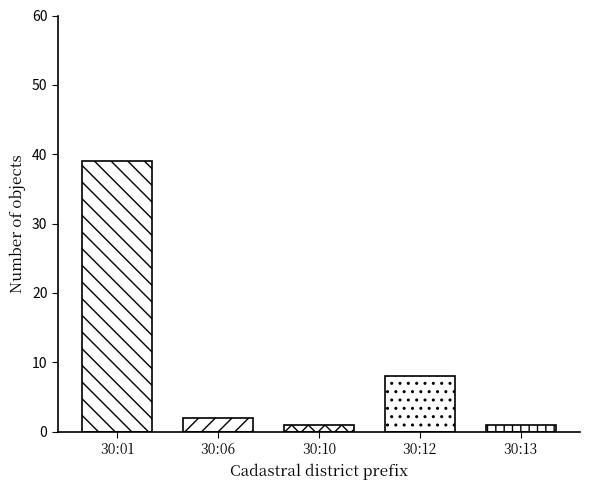

Reading left to right, transcribe all the data shown in this chart.

30:01=39	30:06=2	30:10=1	30:12=8	30:13=1